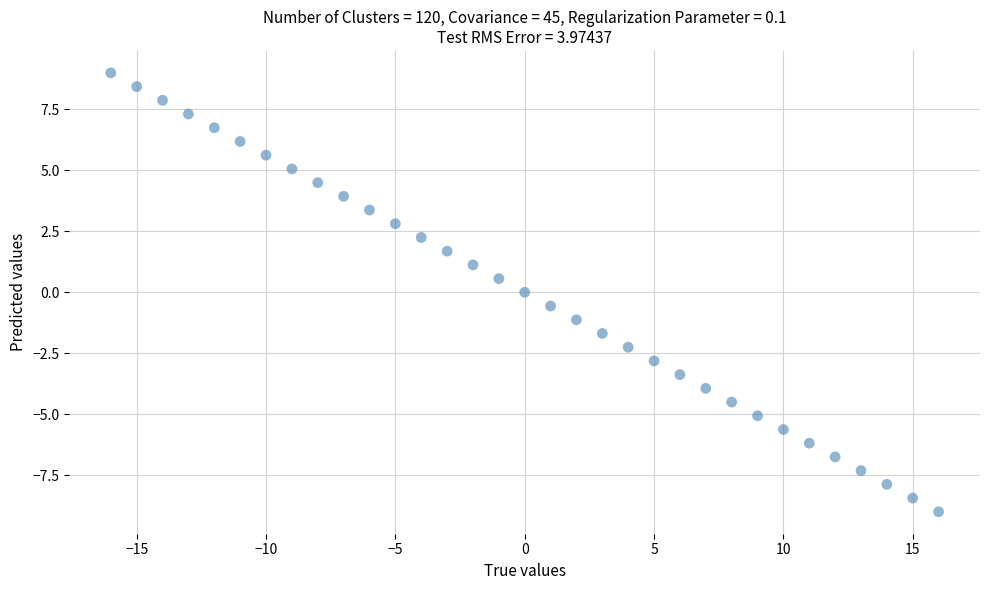

What is the range of X values (max minus min)?

32.0